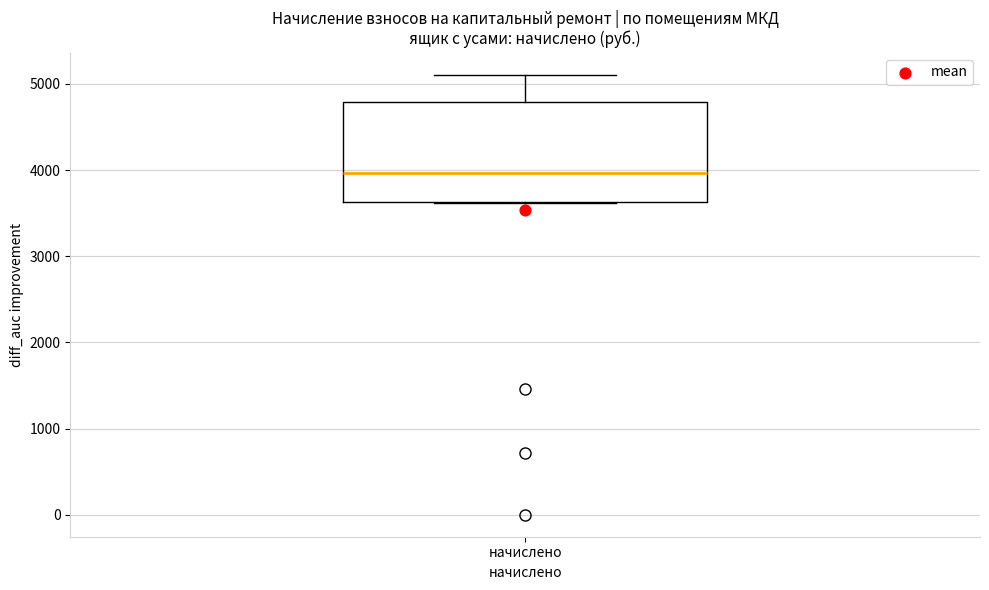

Read this box plot against the y-axis: the position of the median line, the range covered by the box, and the ends of both whiskers. The values are not printed on the chart, so give them approximately, as read against the axis.

median 4000, box 3600 to 4800, whiskers 3600 to 5100